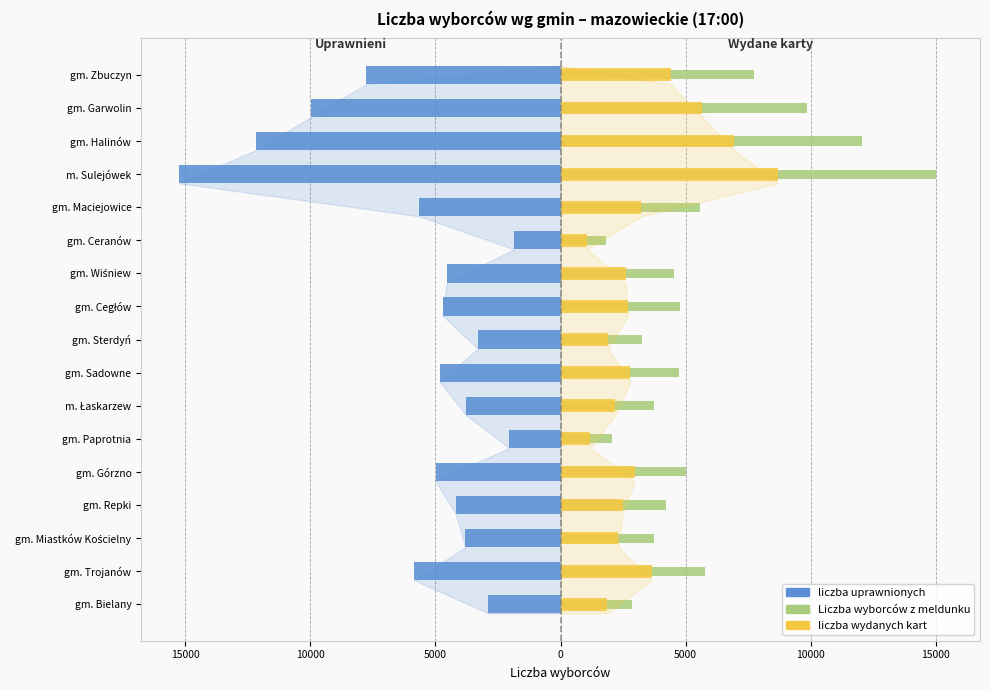

Reading right to left, what are all the values shown in this chart?

liczba uprawnionych: -7759	-9968	-12181	-15239	-5645	-1851	-4549	-4711	-3311	-4829	-3779	-2053	-4992	-4191	-3804	-5839	-2886
Liczba wyborców z meldunku: 7712	9866	12032	15024	5590	1833	4524	4792	3269	4731	3740	2043	5030	4206	3745	5753	2862
liczba wydanych kart: 4399	5653	6934	8699	3226	1058	2601	2697	1896	2792	2189	1193	2963	2489	2312	3639	1857